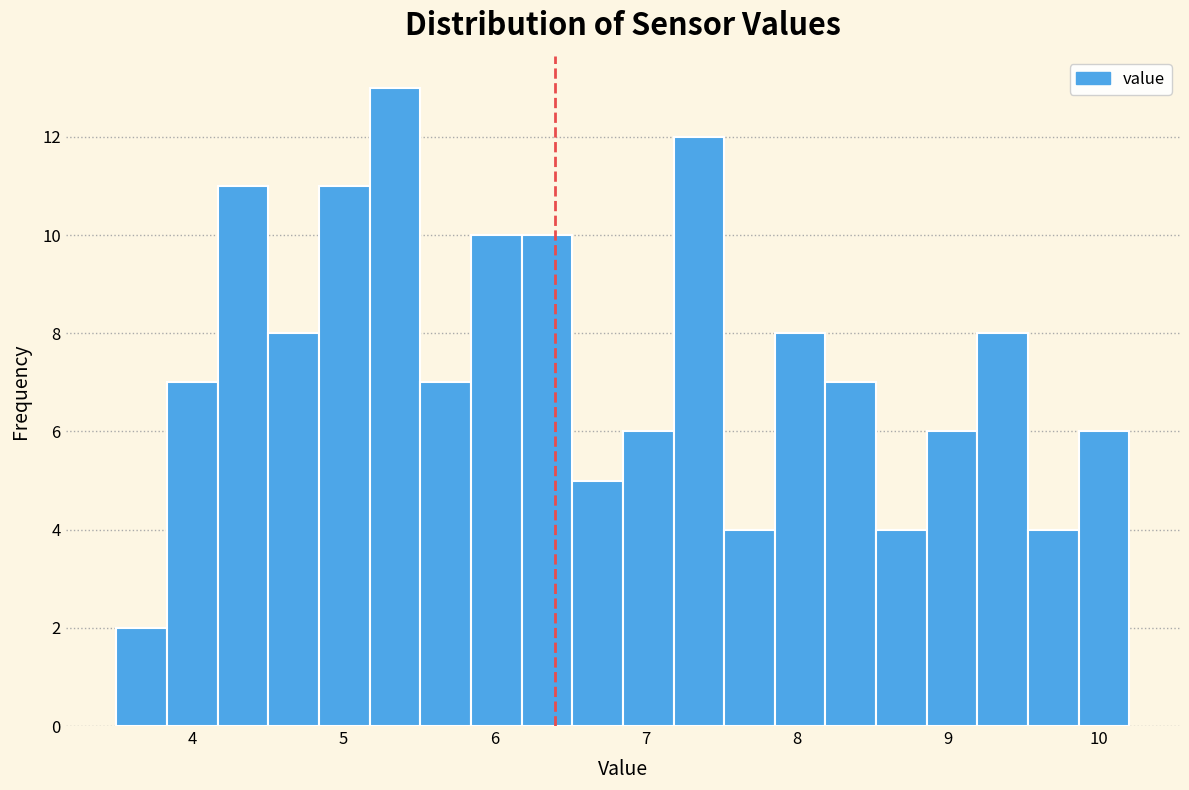

Around what value on the x-axis is the tallest bar? Give the approximate position of its centre, as read against the axis.

5.3